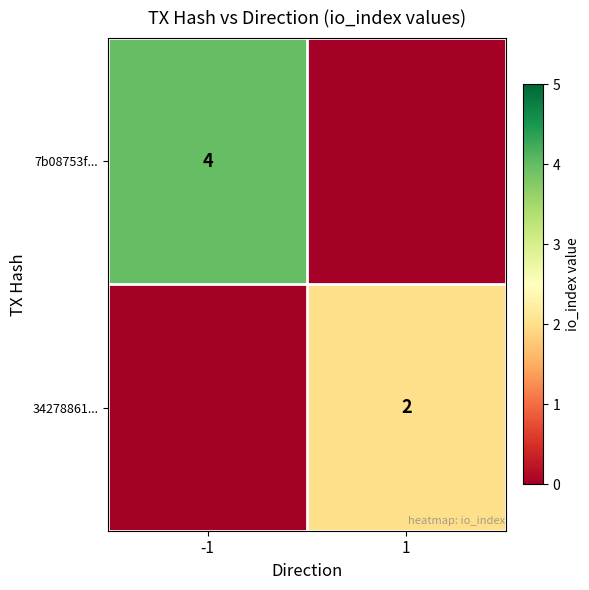

Between 1 and -1, which is larger?

-1